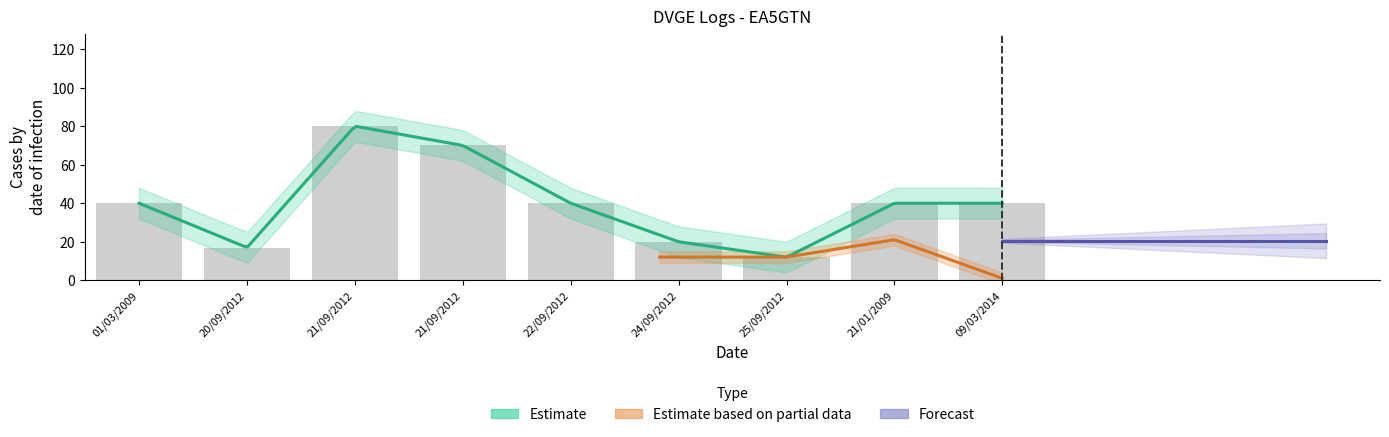

At which label does the data first exceed 40?

21/09/2012